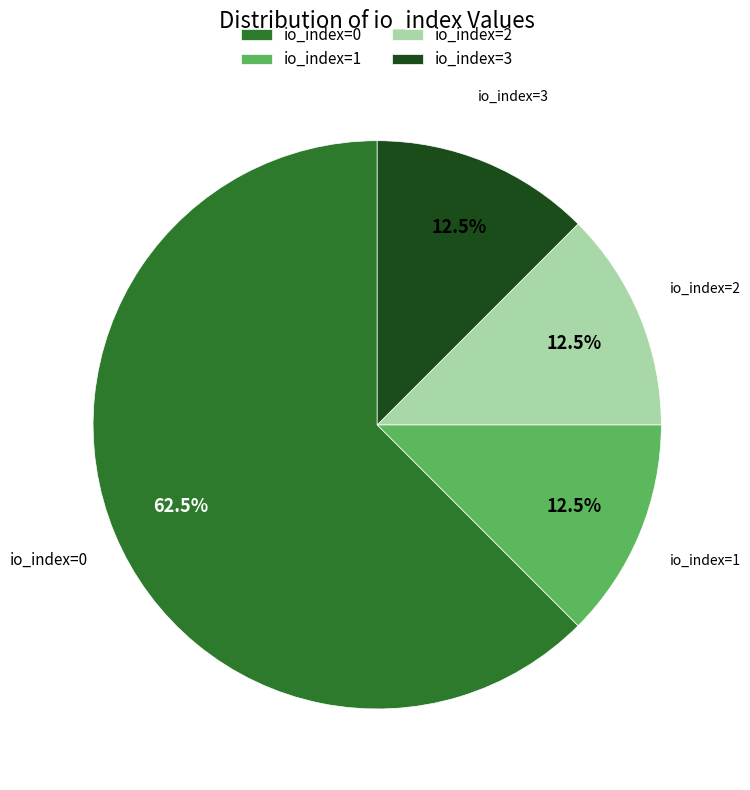

Between io_index=0 and io_index=2, which is larger?

io_index=0